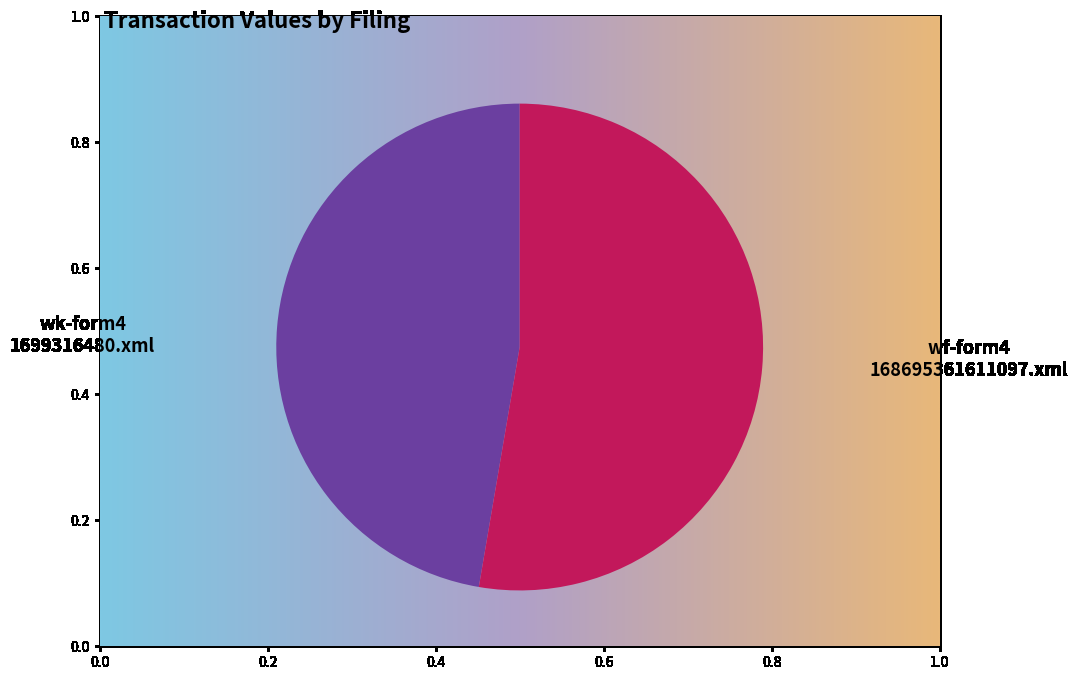

Count the number of slices in the pie.

2